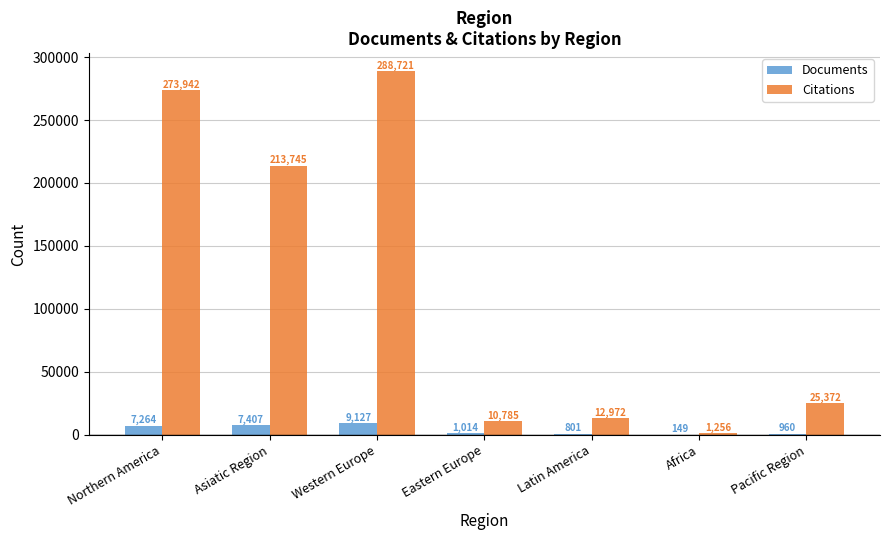

Which series has the largest total across all categories?

Citations